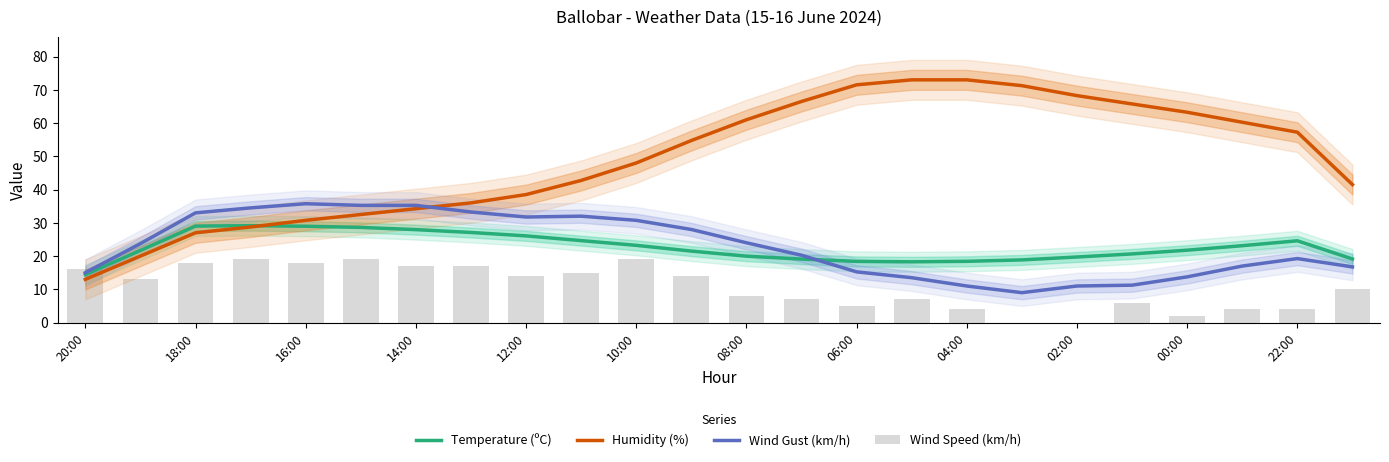

The Wind Gust (km/h) series shows 21.5 at 15. True or false?

False